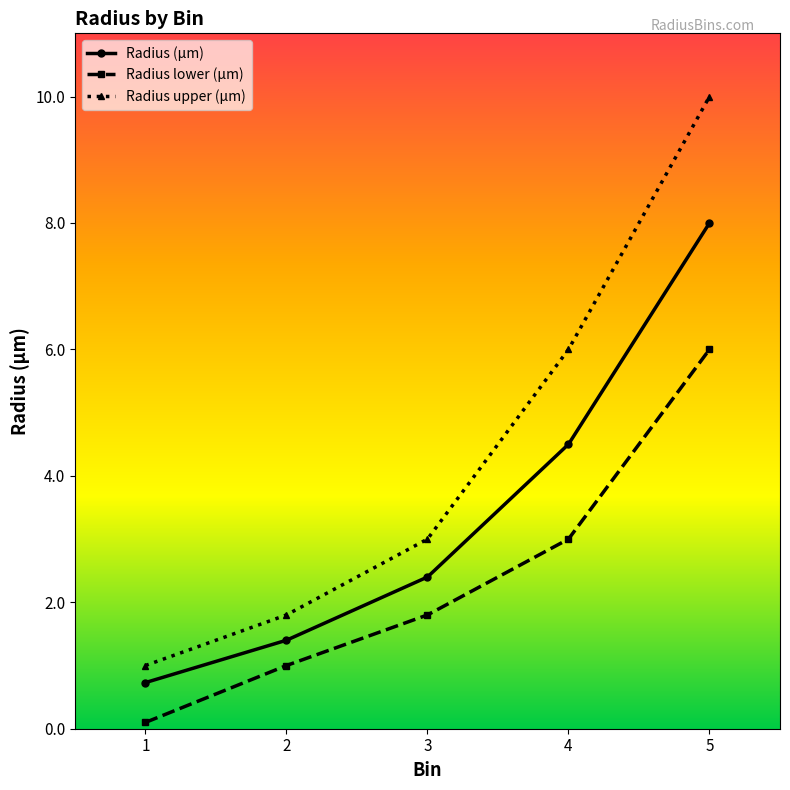

At which category is the sum across all series the highest?

5